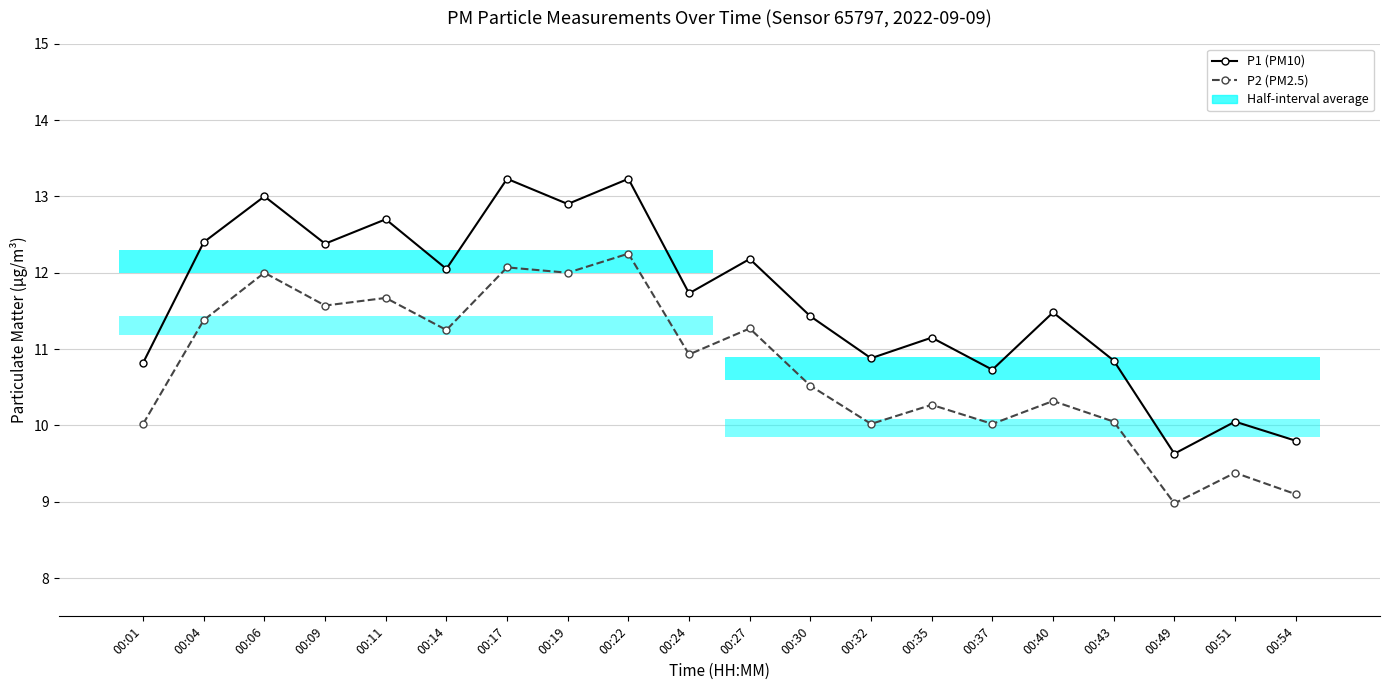

Is it true that P1 (PM10) equals 19.2 at 00:30?

False